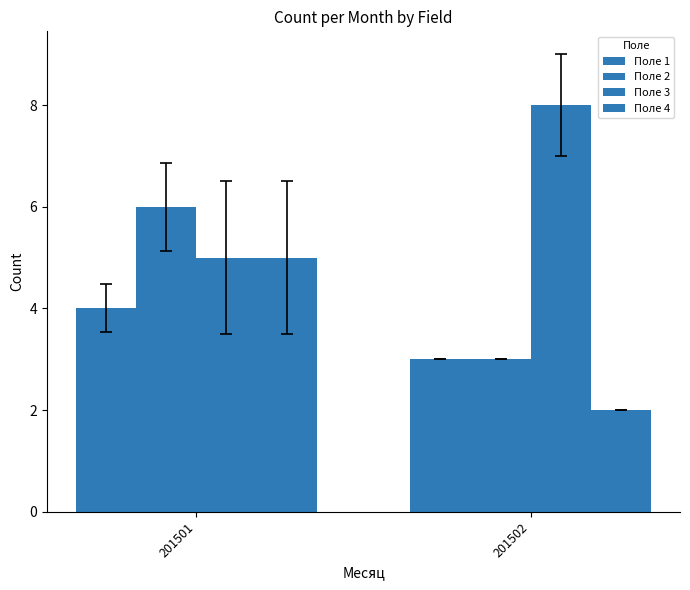

Reading right to left, what are all the values shown in this chart?

Поле 1: 3	4
Поле 2: 3	6
Поле 3: 8	5
Поле 4: 2	5